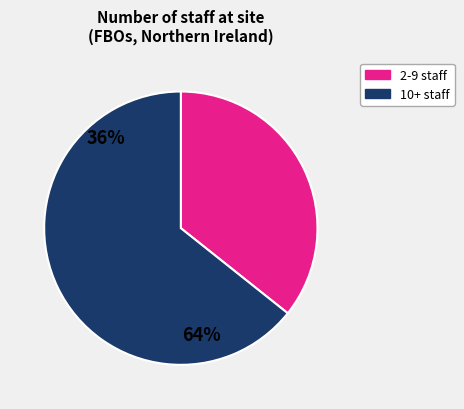

Is the sum of 2-9 and 10-24 greater than half?

Yes